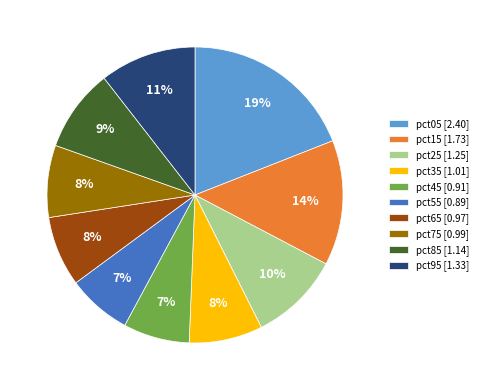

To the nearest percent, what is the difference between the largest and smallest slice percentages?

12%